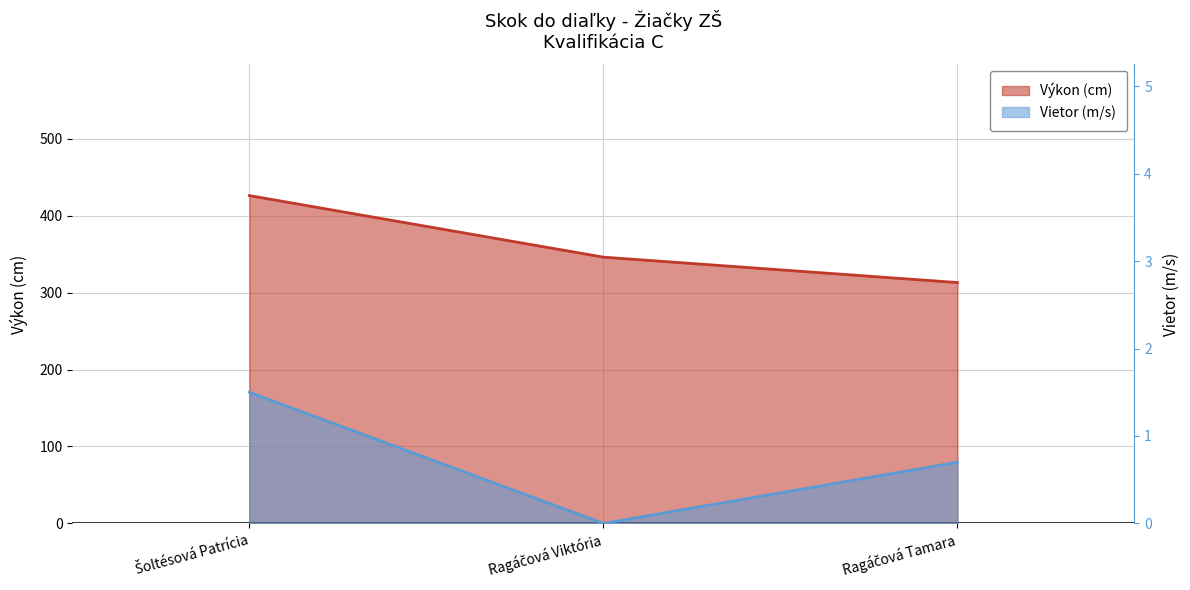

The Vietor series shows 1.0 at Ragáčová Tamara. True or false?

False